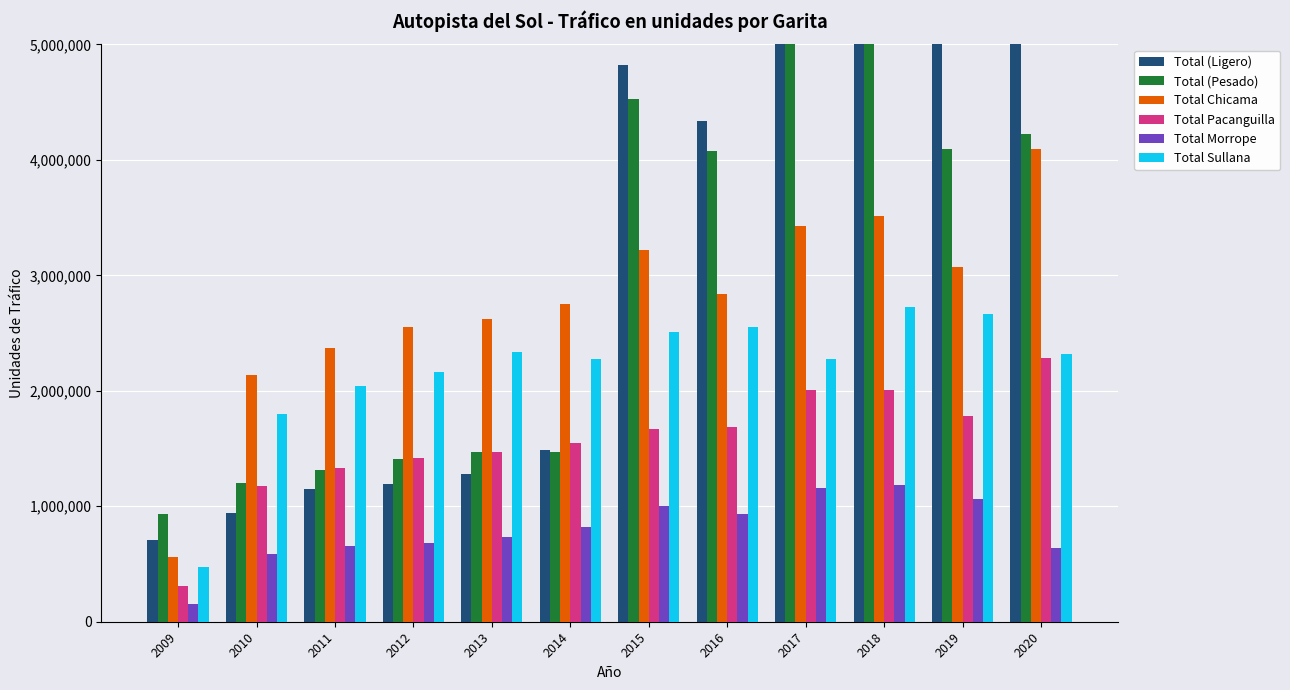

At which label is Total (Pesado) closest to 3003475?

2016